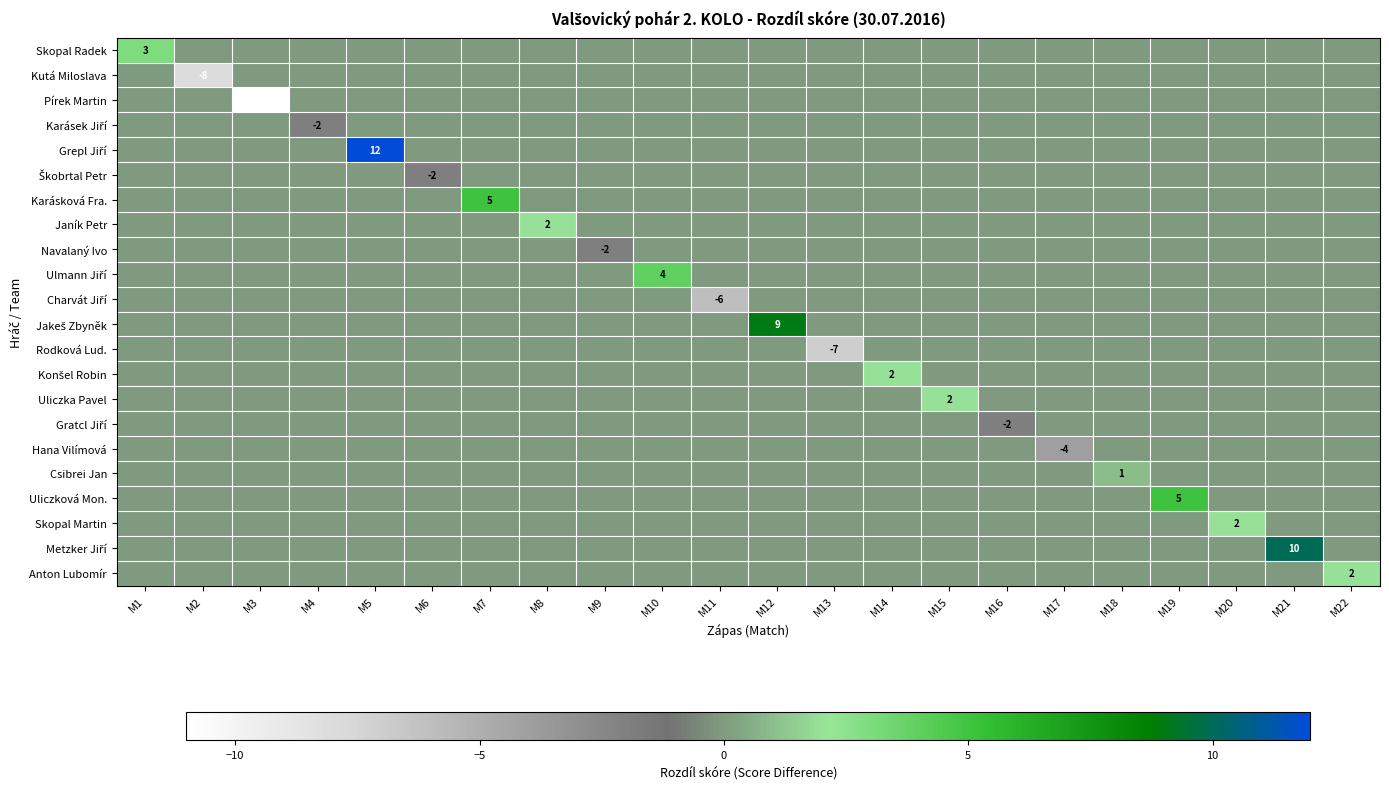

What is the minimum value shown in the chart?

-11